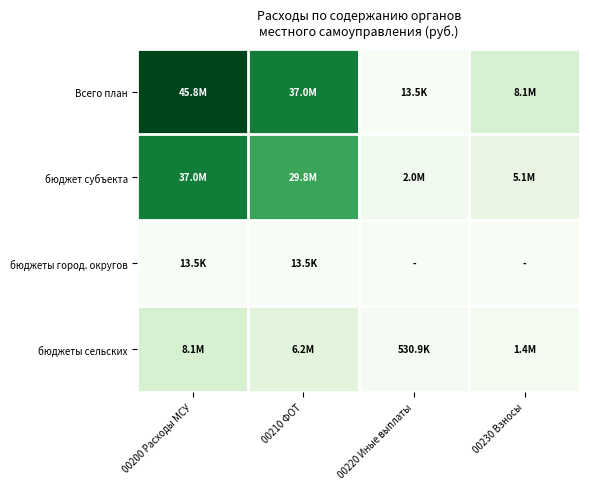

Reading left to right, extract all data points from this chart.

Всего план: 00200 Расходы МСУ=45821908.8	00210 ФОТ=36950921.9	00220 Иные выплаты=13462.2	00230 Взносы=8079238.2
бюджет субъекта: 00200 Расходы МСУ=36950921.9	00210 ФОТ=29849223.3	00220 Иные выплаты=2042046.0	00230 Взносы=5059652.6
бюджеты город. округов: 00200 Расходы МСУ=13462.2	00210 ФОТ=13462.2	00220 Иные выплаты=0.0	00230 Взносы=0.0
бюджеты сельских: 00200 Расходы МСУ=8079238.2	00210 ФОТ=6198016.9	00220 Иные выплаты=530880.0	00230 Взносы=1350341.3